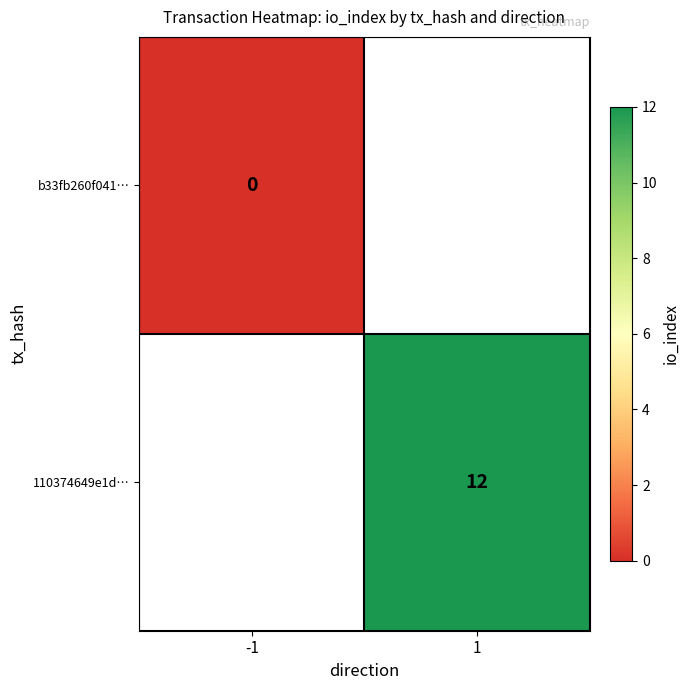

Is the value of 110374649e1d… at 1 greater than the value of b33fb260f041… at -1?

Yes